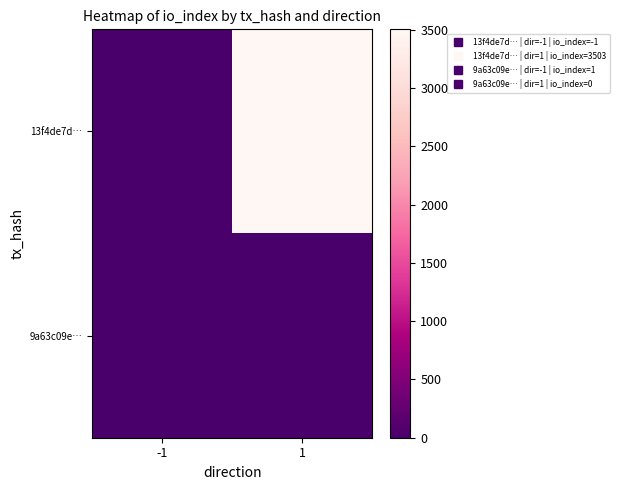

What is the spread (max minus min) of values at 1?

3503